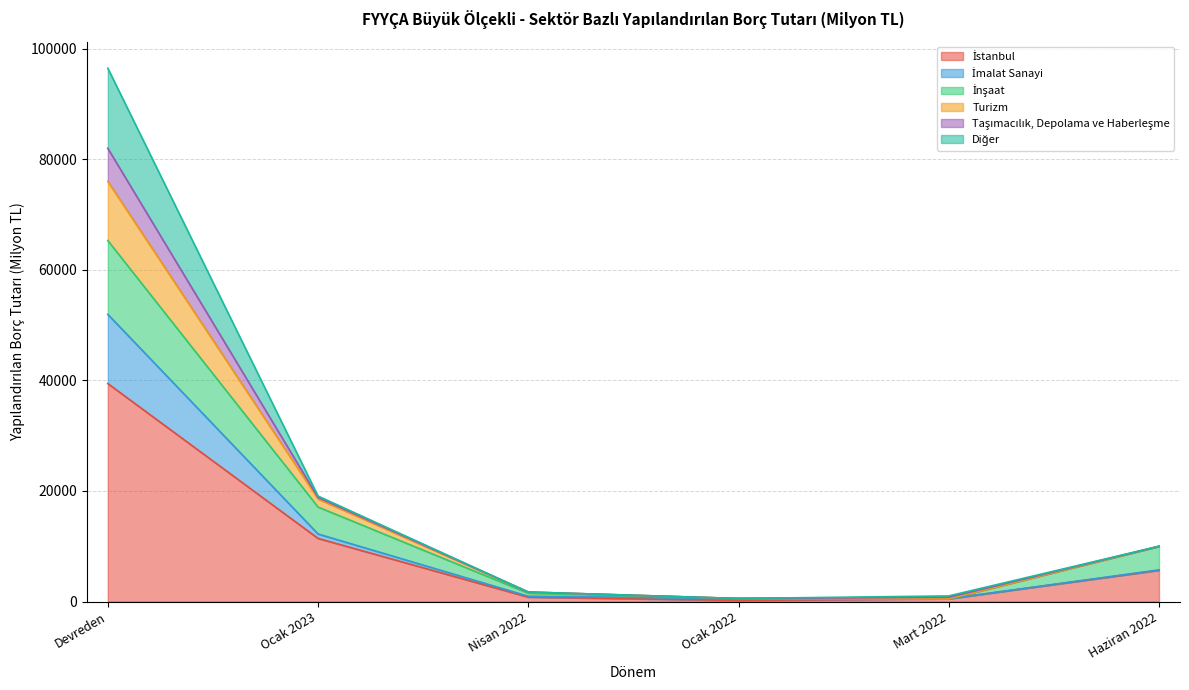

The İnşaat series shows 17097.5 at Ocak 2023. True or false?

True